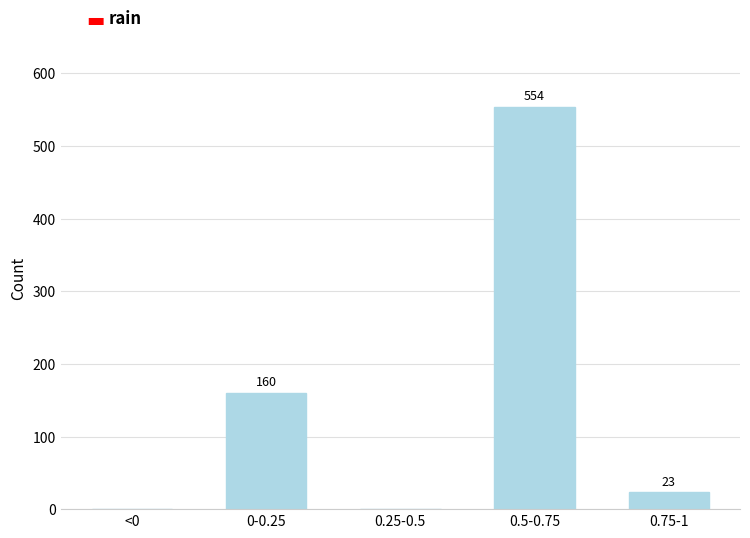

Reading left to right, extract all data points from this chart.

<0=0	0-0.25=160	0.25-0.5=0	0.5-0.75=554	0.75-1=23